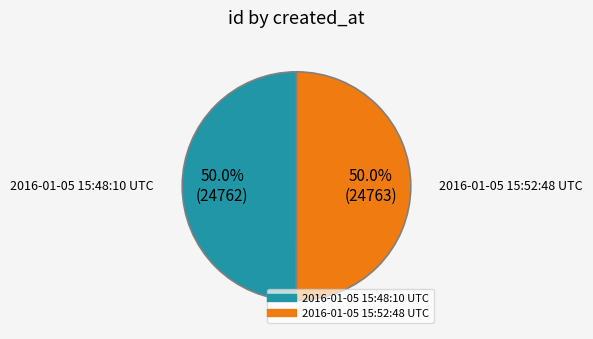

The 2016-01-05 15:52:48 UTC slice represents 50% of the pie. True or false?

True